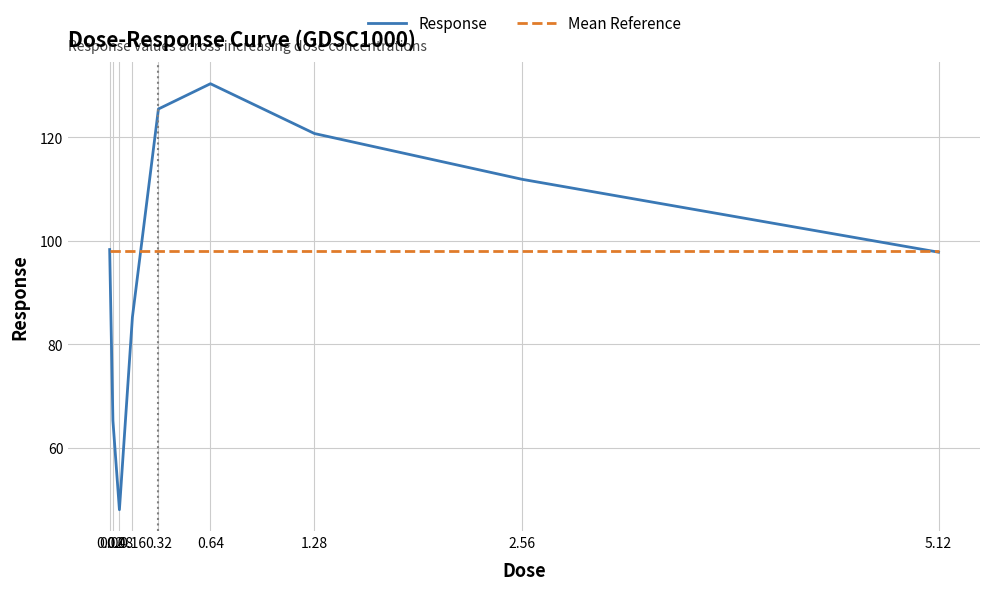

What is the difference between the highest and lowest values at 0.04?

32.8